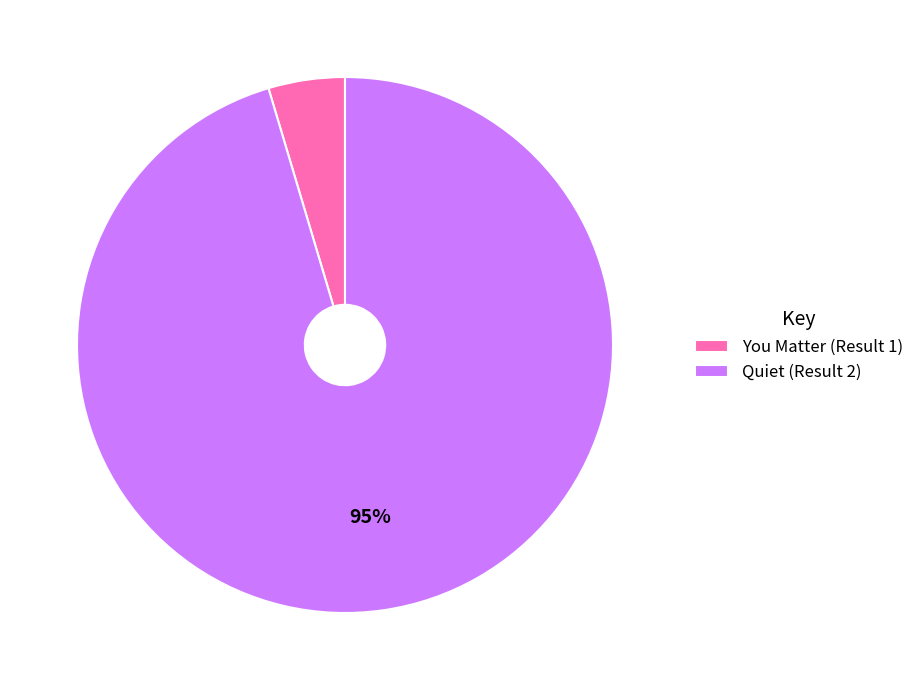

What is the majority slice?

Quiet (Result 2)